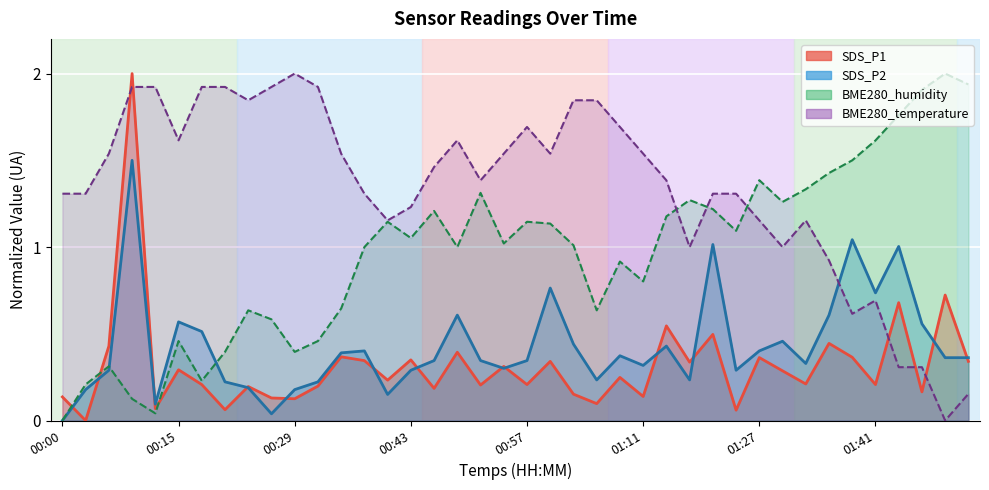

Which label corresponds to the smallest value in the chart?

00:03